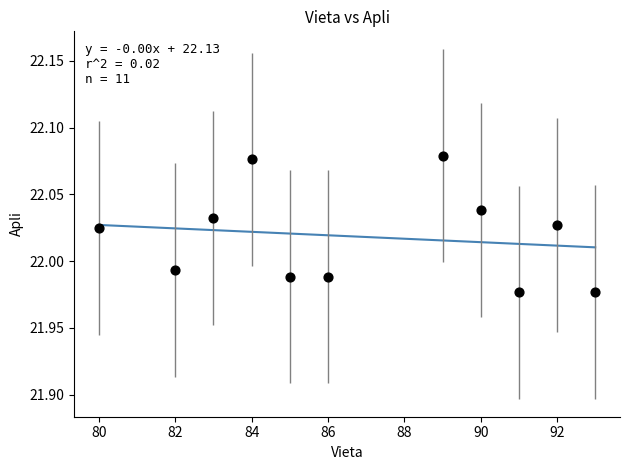

What is the range of X values (max minus min)?

13.0